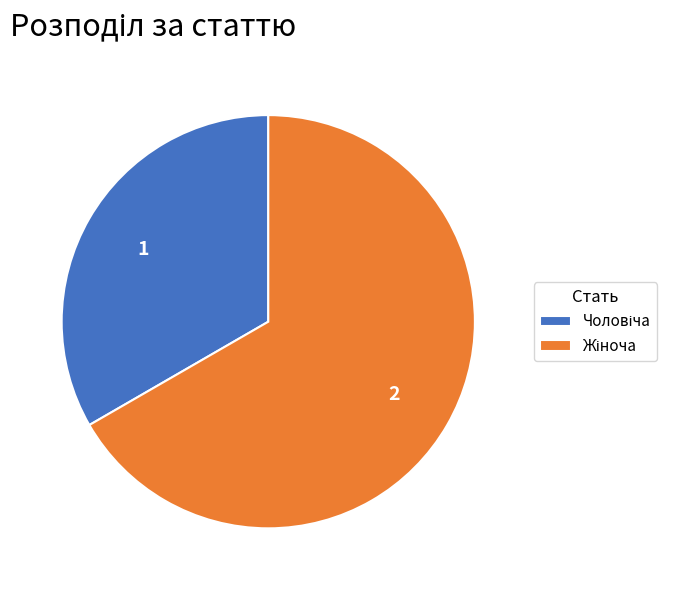

Does any single category account for the majority?

Yes